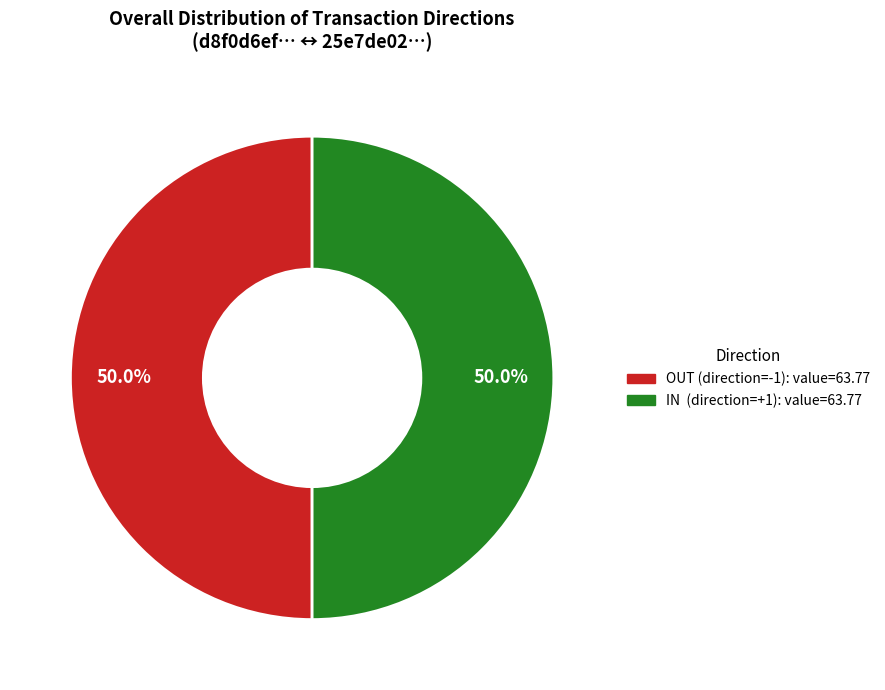

To the nearest percent, what is the average slice percentage?

50%